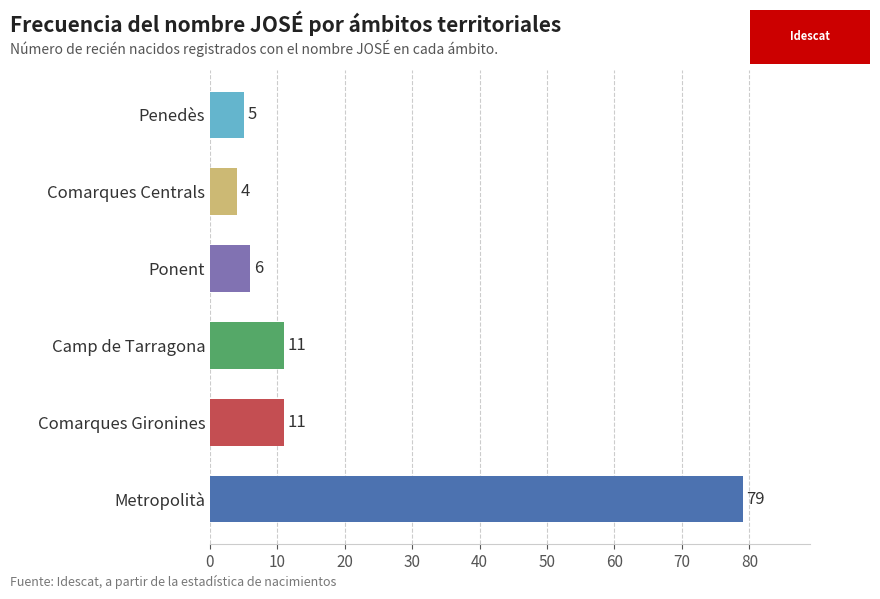

What is the greatest value displayed?

79